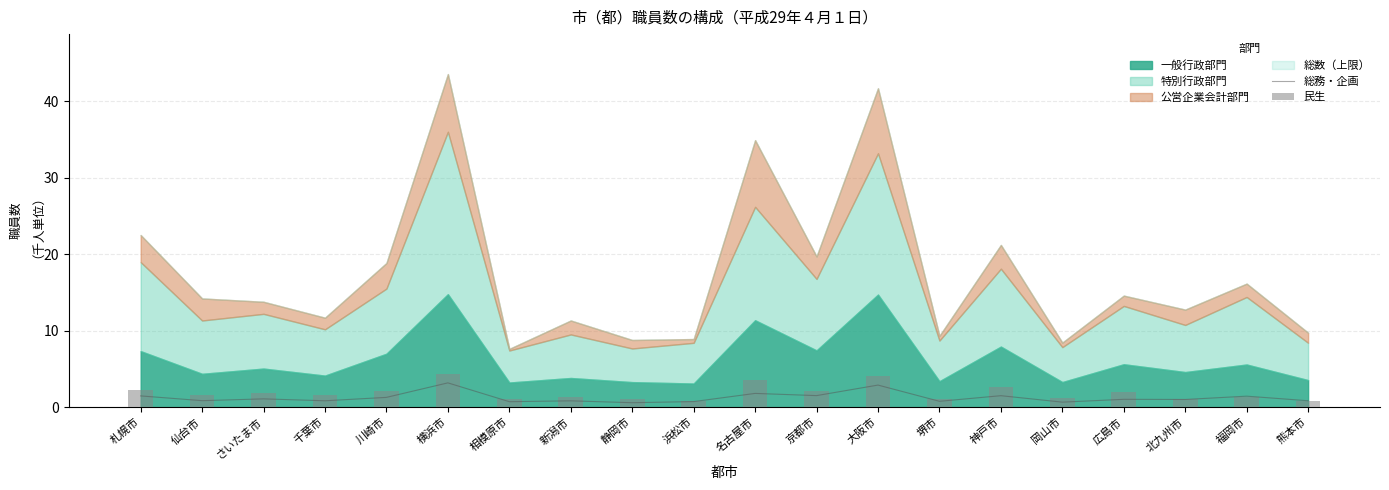

How many values in the 民生 series are below 1?

2